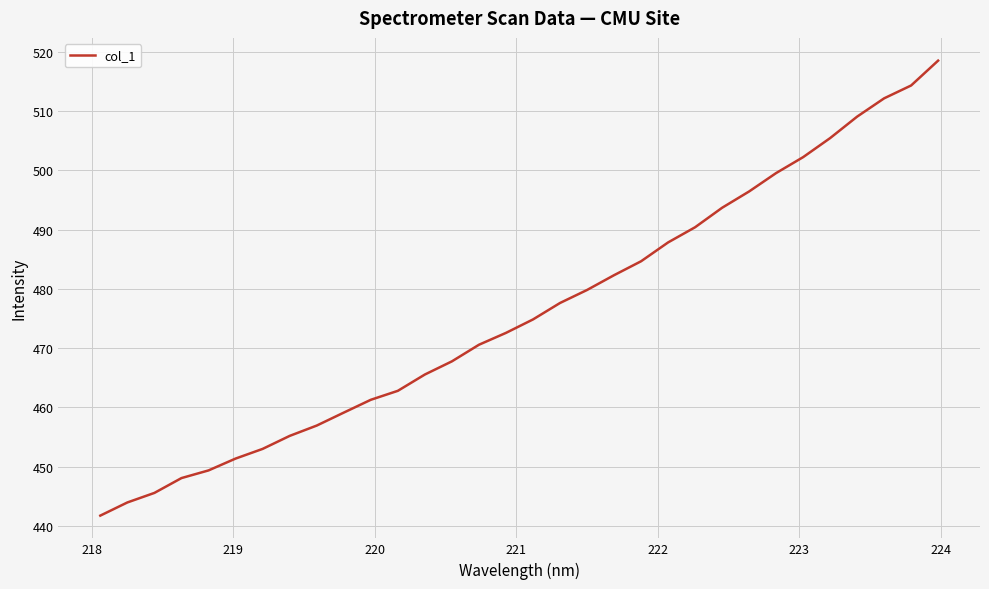

What is the maximum value shown in the chart?

518.5